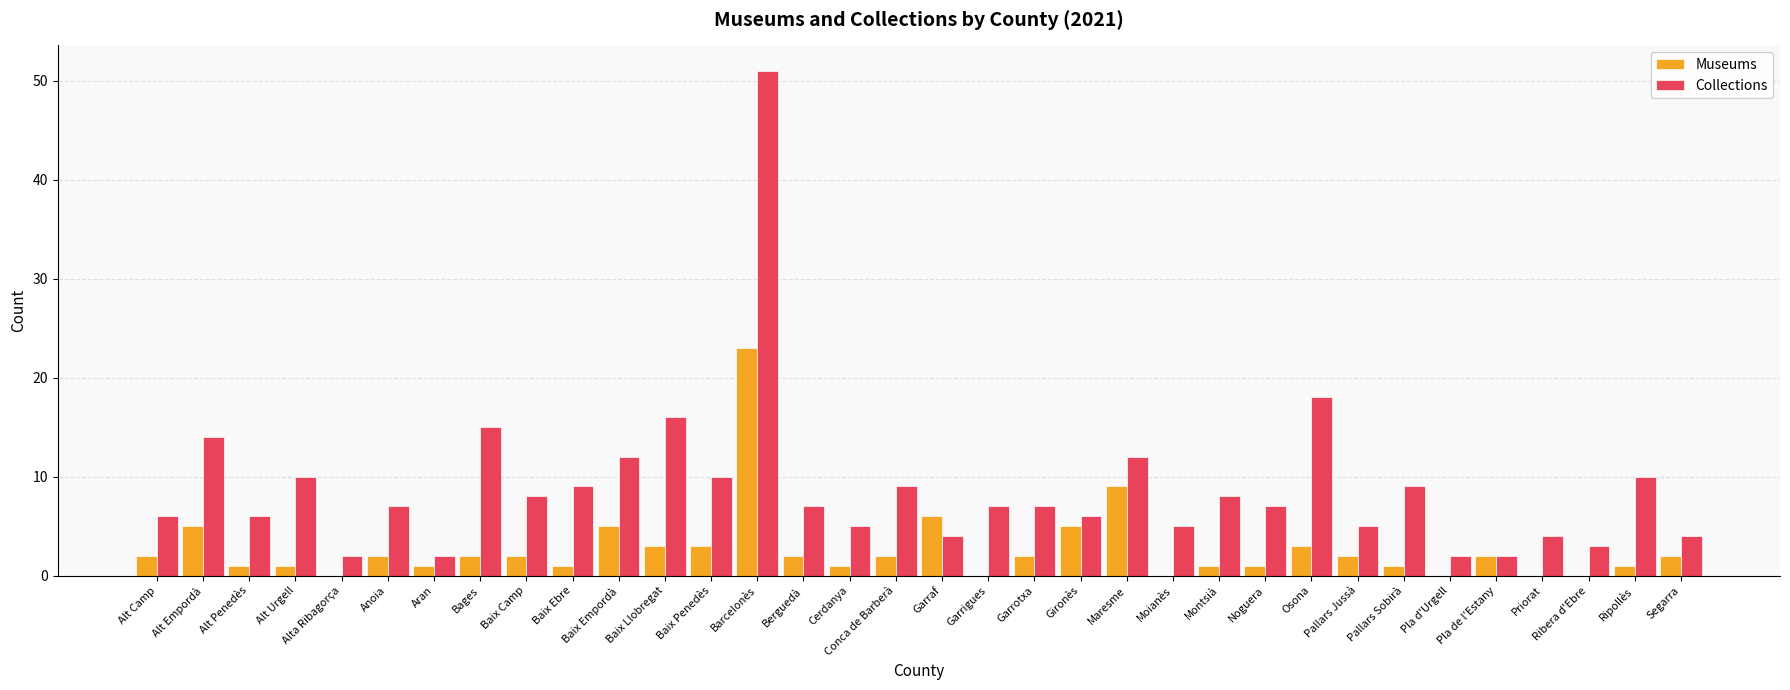

Which category has the highest value across all series?

Barcelonès